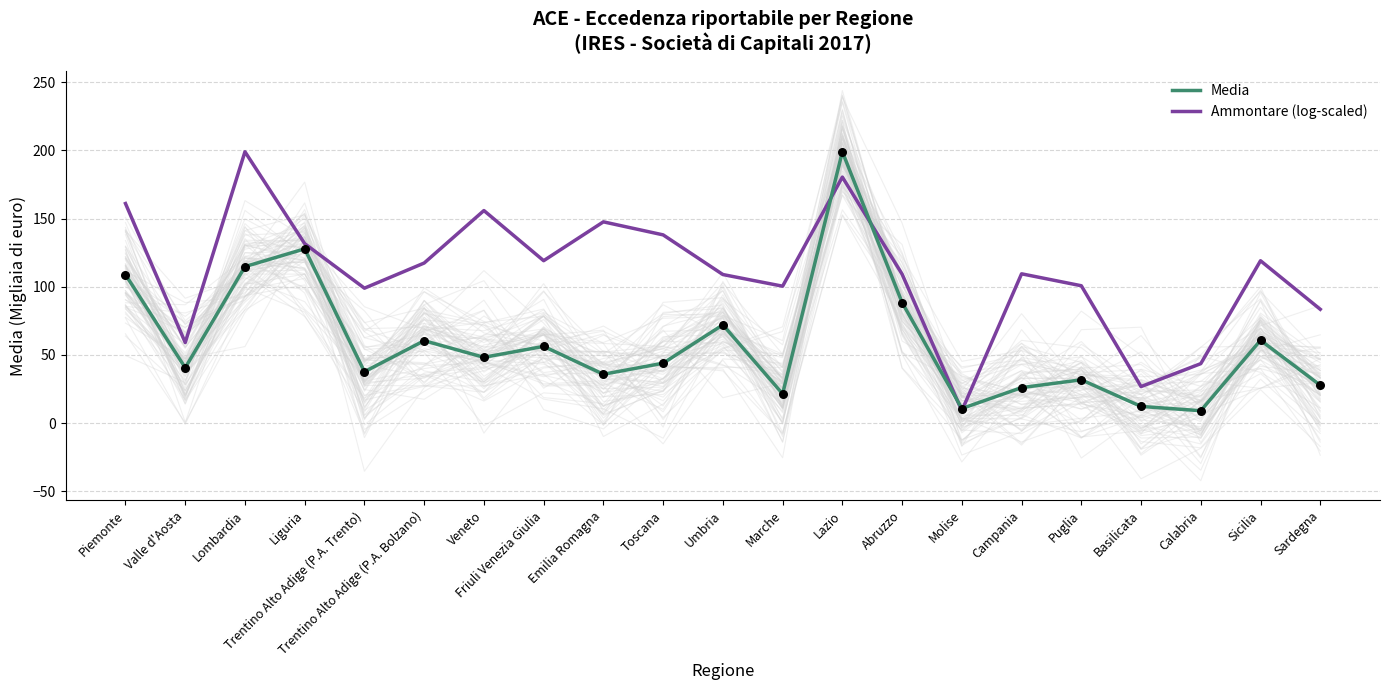

Which series reaches the maximum Y coordinate?

Media